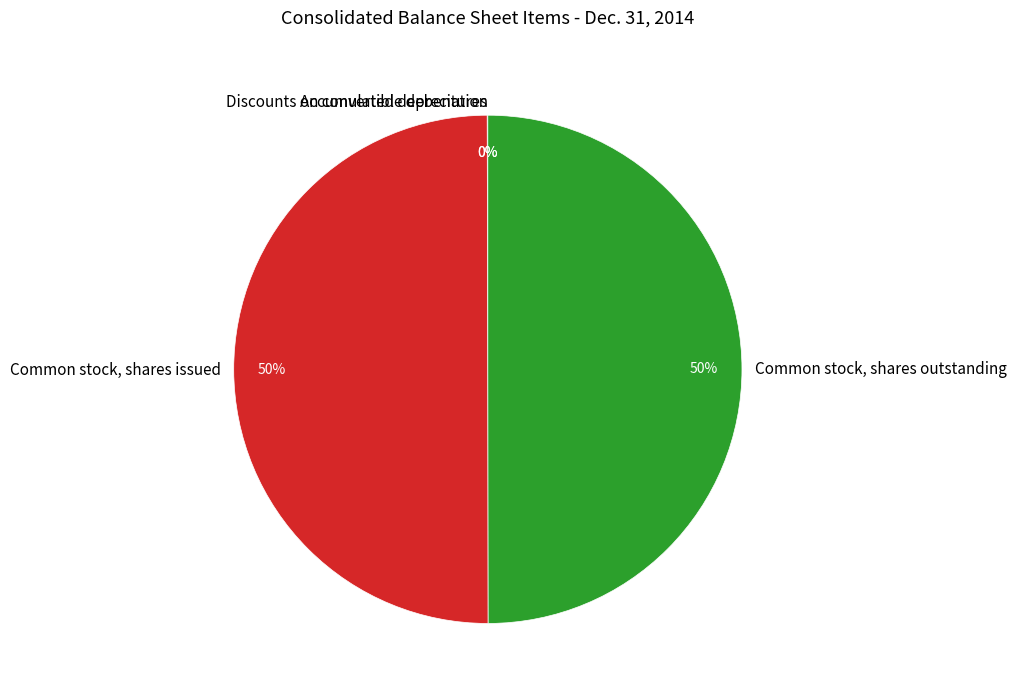

What percentage is the Common stock, shares outstanding slice, to the nearest percent?

50%